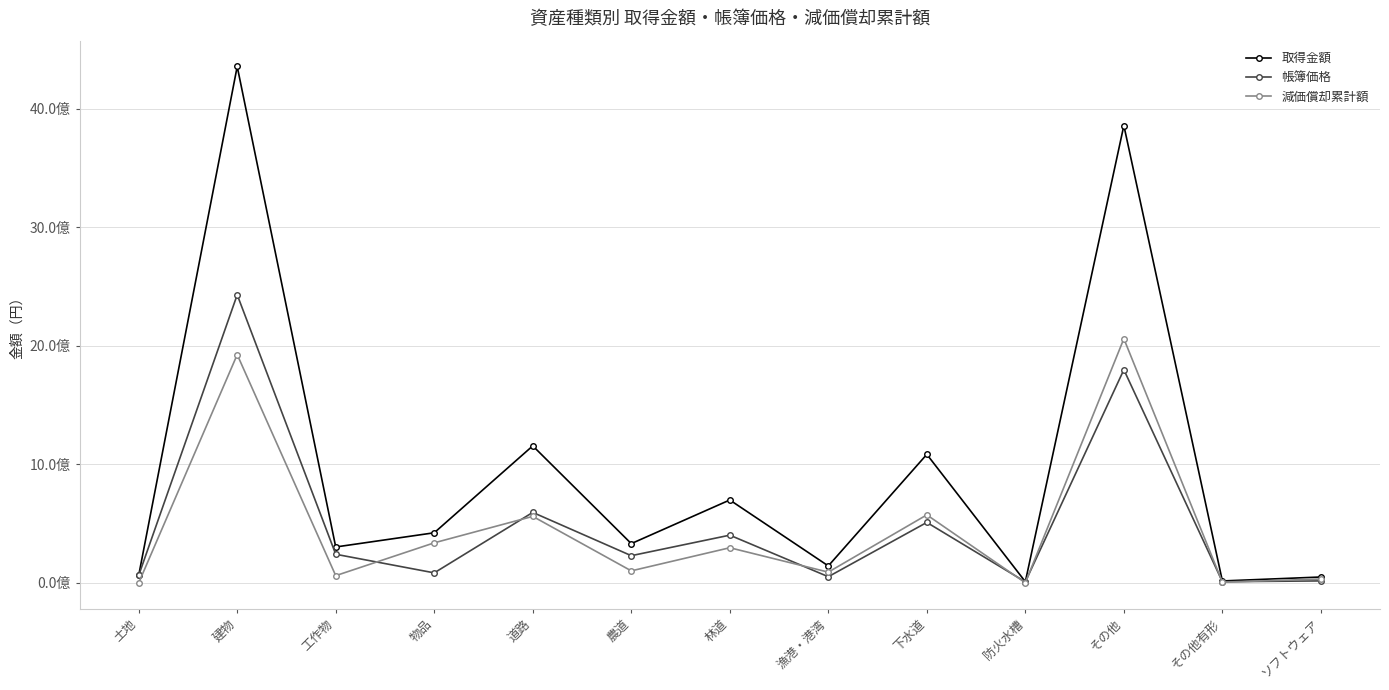

What are all the series names shown in the legend?

取得金額, 帳簿価格, 減価償却累計額